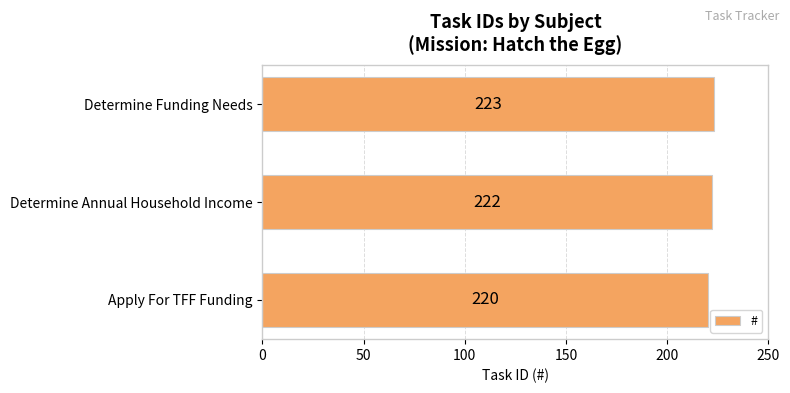

Approximately how many times larger is the value at Determine Annual Household Income compared to Apply For TFF Funding?

1.0